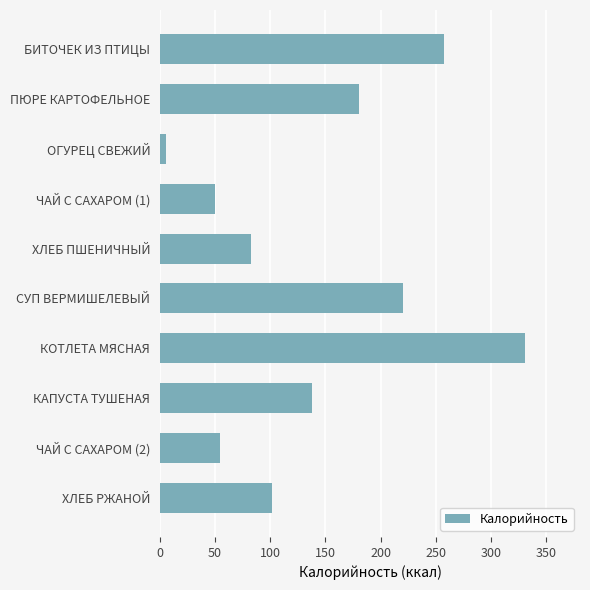

Reading bottom to top, what are all the values shown in this chart?

ХЛЕБ РЖАНОЙ=102.0	ЧАЙ С САХАРОМ (2)=54.5	КАПУСТА ТУШЕНАЯ=138.2	КОТЛЕТА МЯСНАЯ=331.1	СУП ВЕРМИШЕЛЕВЫЙ=220.6	ХЛЕБ ПШЕНИЧНЫЙ=82.9	ЧАЙ С САХАРОМ (1)=49.6	ОГУРЕЦ СВЕЖИЙ=5.6	ПЮРЕ КАРТОФЕЛЬНОЕ=180.1	БИТОЧЕК ИЗ ПТИЦЫ=257.1